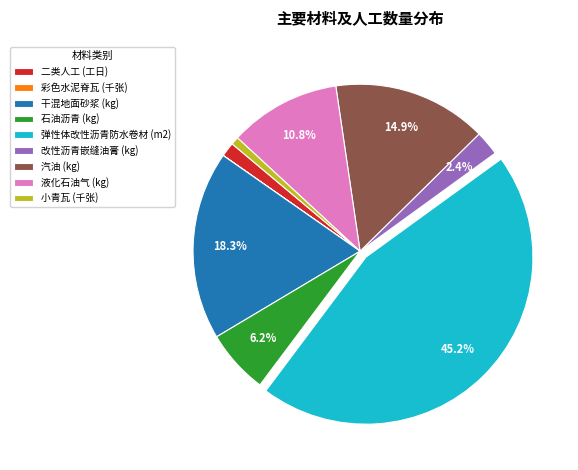

Does any single category account for the majority?

No